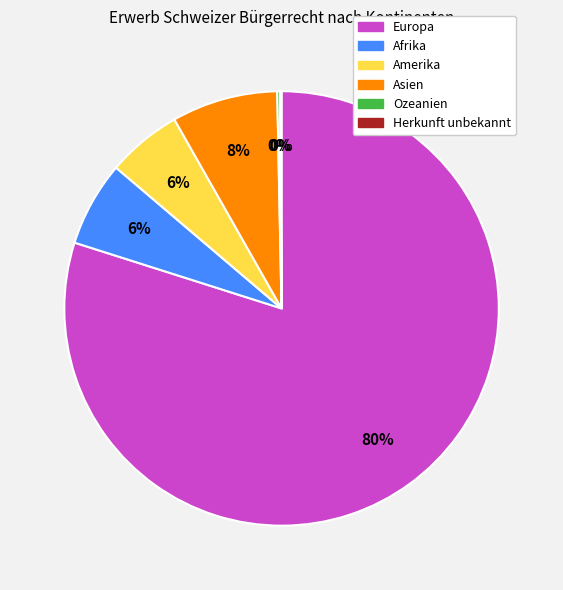

To the nearest percent, what is the difference between the largest and smallest slice percentages?

80%